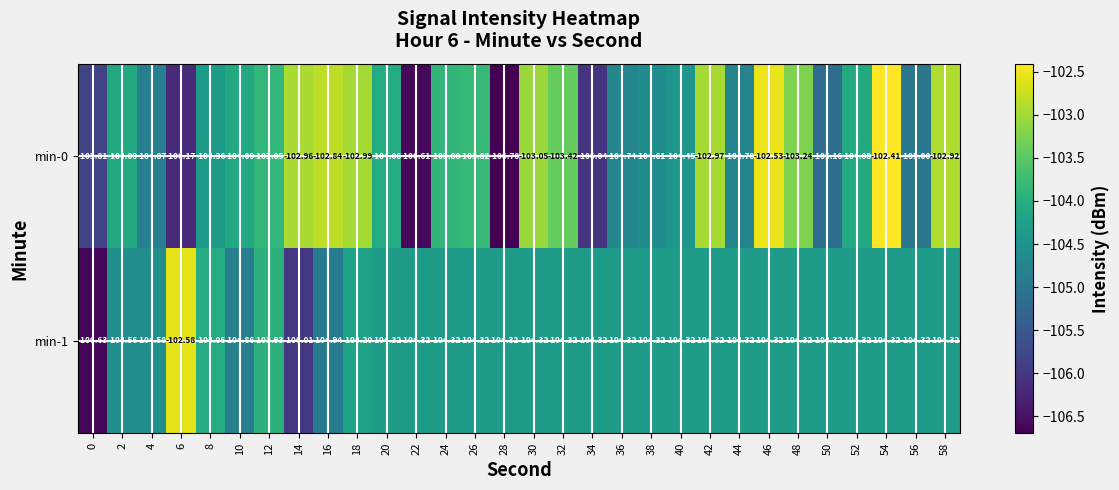

How many data points does each series have?

30